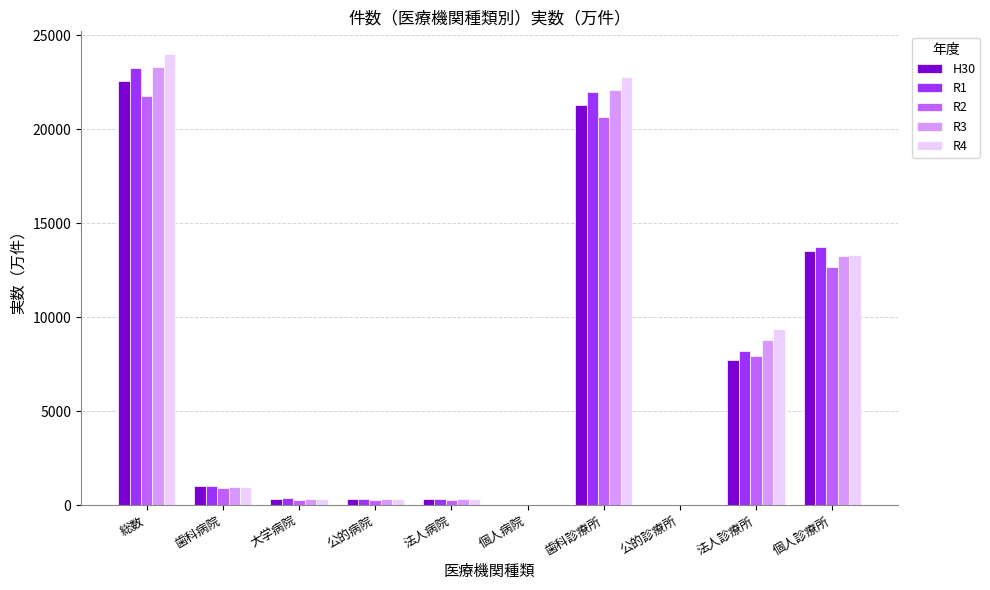

What is the sum of all R2 values?

64830.6